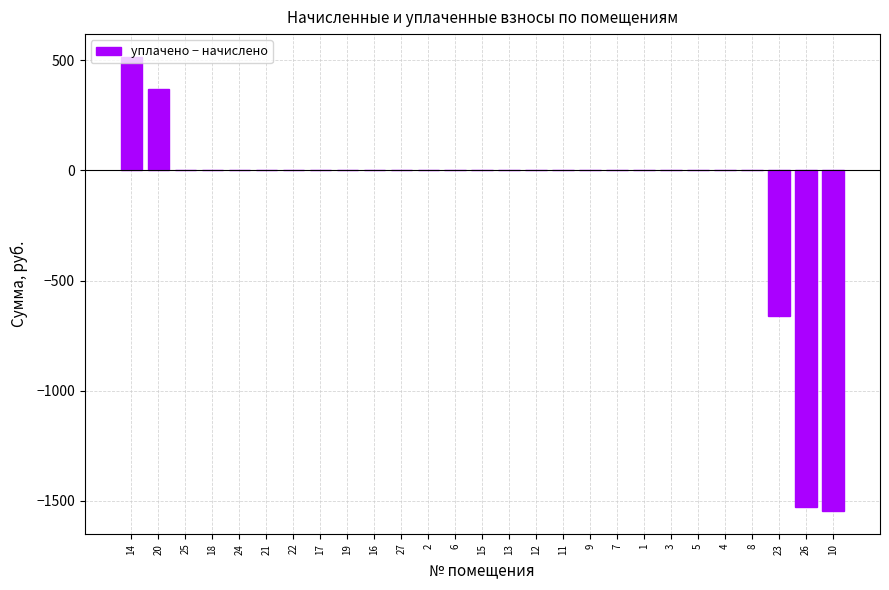

What is the approximate value at 8?

-0.1